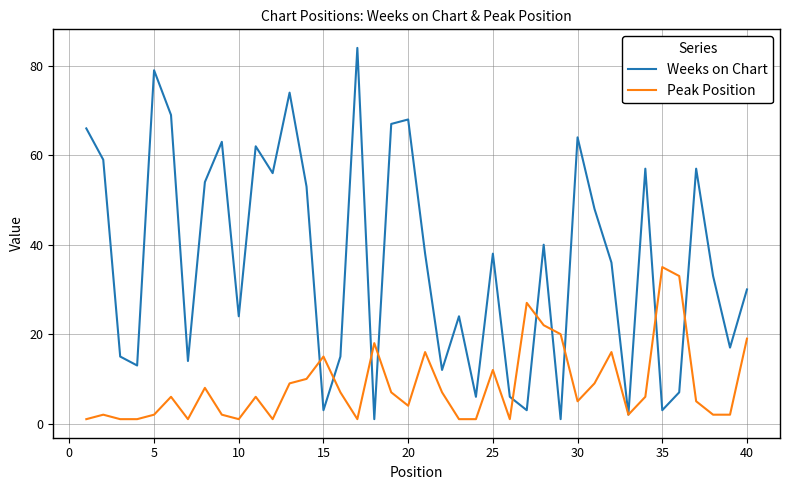

How many interior local peaks does the Peak Position series have?

11